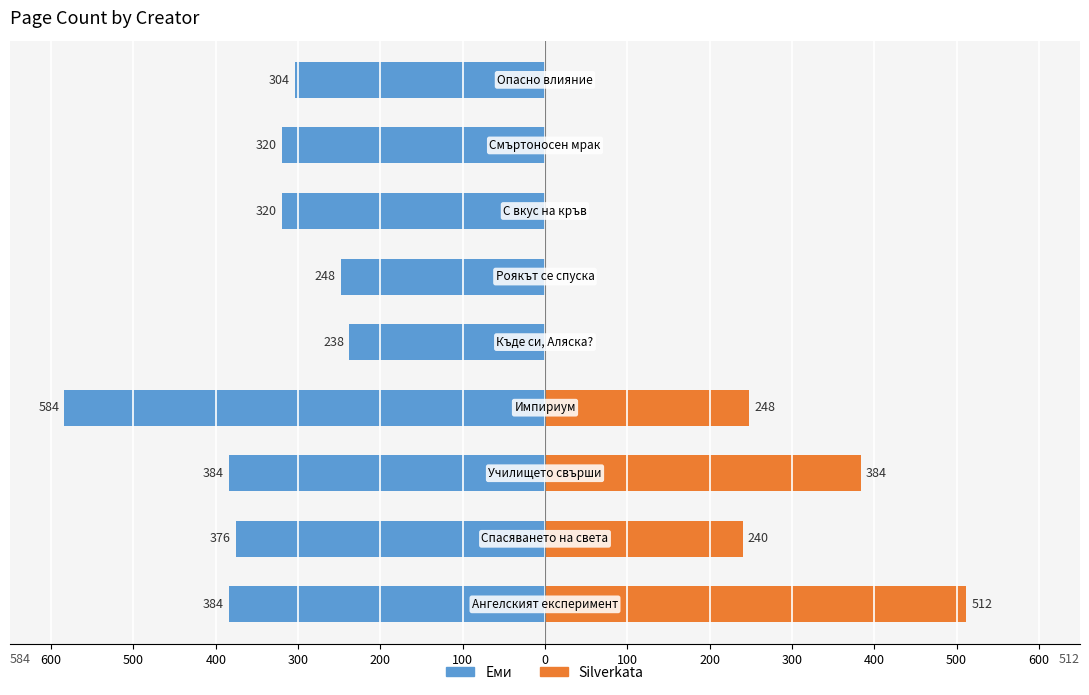

Reading left to right, what are all the values shown in this chart?

Еми: -384	-376	-384	-584	-238	-248	-320	-320	-304
Silverkata: 512	240	384	248	0	0	0	0	0